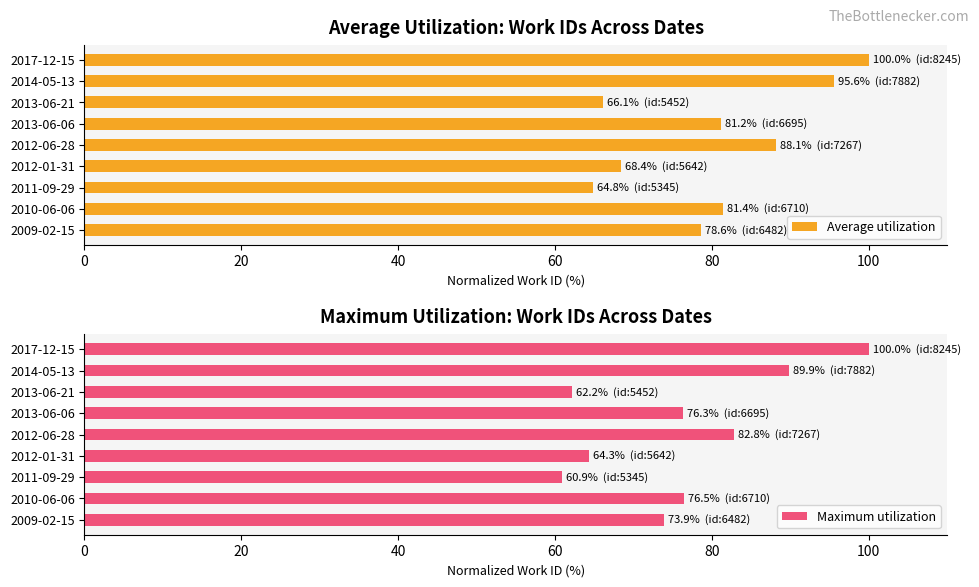

How many bars are there in total?

18